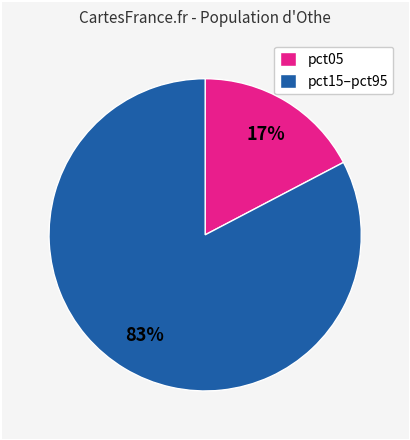

Is the sum of pct05 and pct15–pct95 greater than half?

Yes